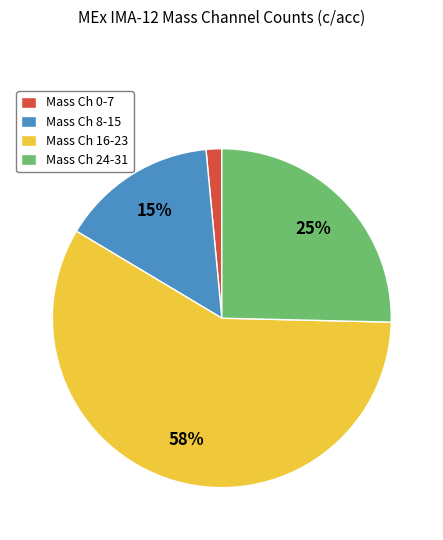

Which has a higher value, Mass Ch 8-15 or Mass Ch 16-23?

Mass Ch 16-23